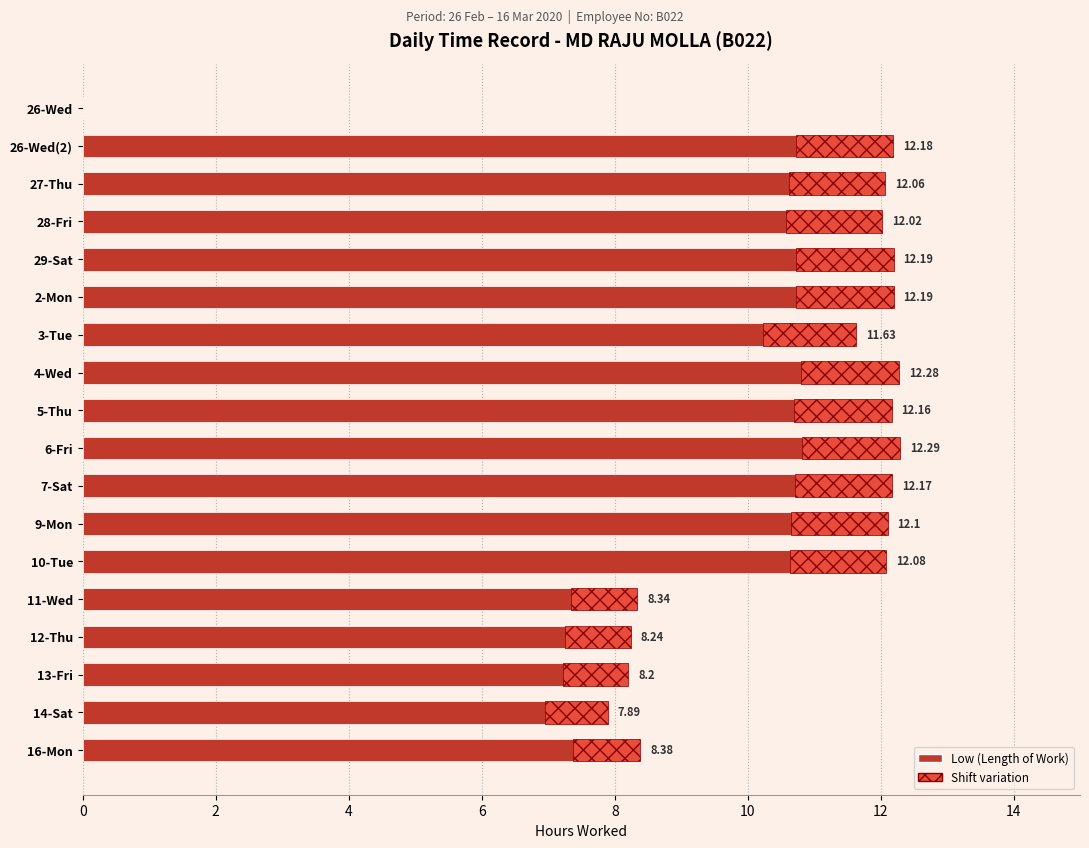

What is the sum of the values at 5-Thu and 7-Sat?

24.3